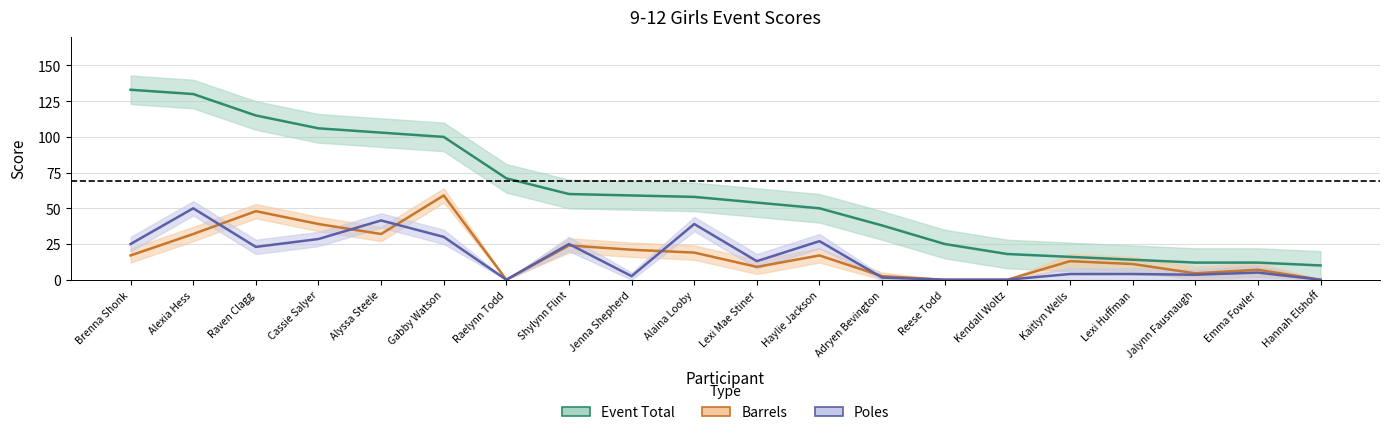

List the series in order of their peak value, lowest first.

Poles, Barrels, Event Total